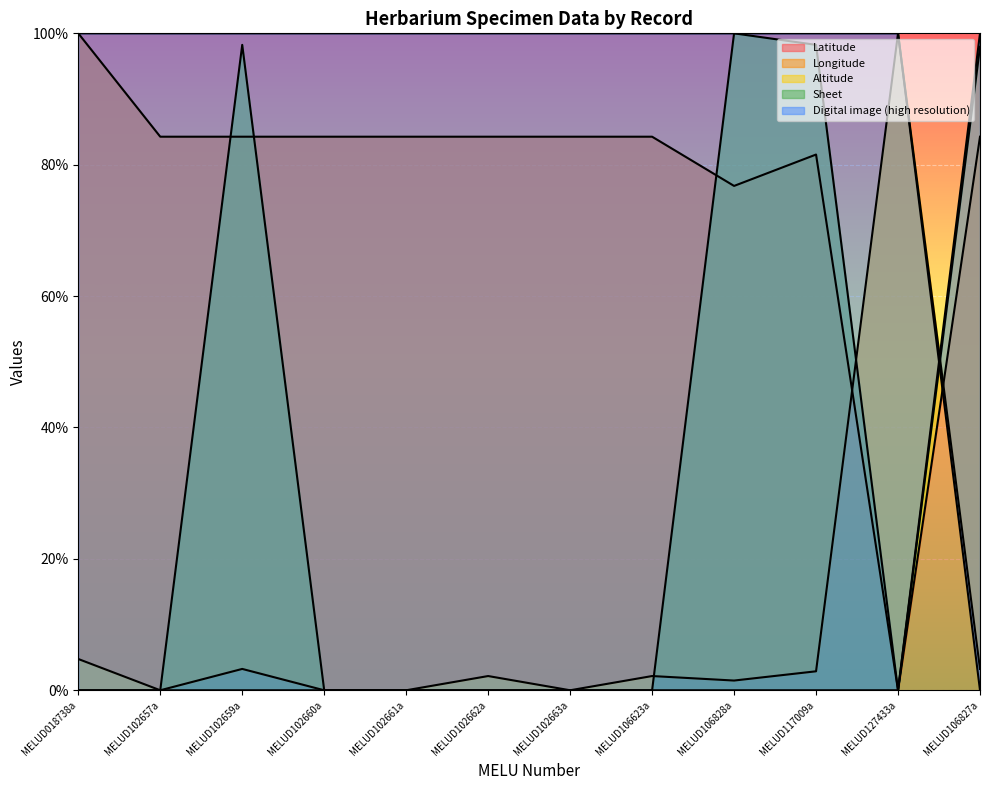

What is the value of the Altitude point at the 9th from the left?

100.0